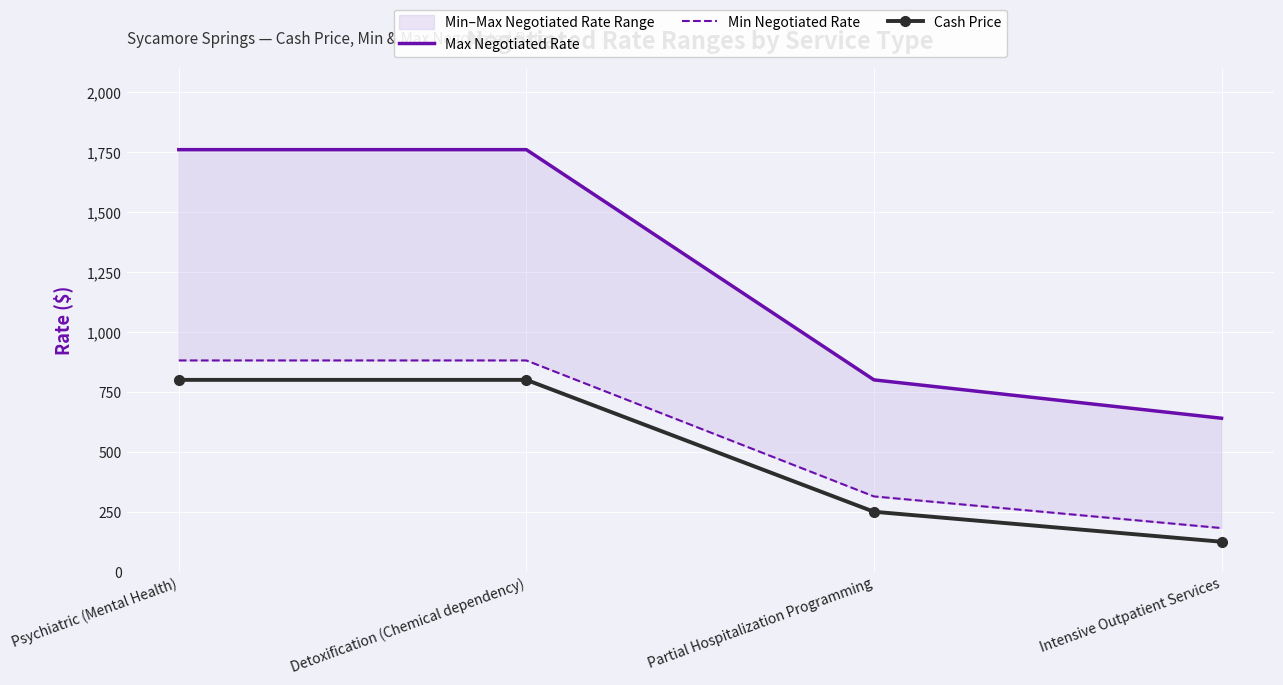

List the labels in order of Max Negotiated Rate value, smallest first.

Intensive Outpatient Services, Partial Hospitalization Programming, Psychiatric (Mental Health), Detoxification (Chemical dependency)